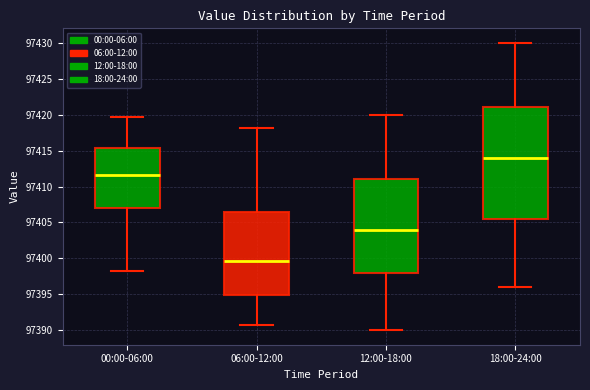

Comparing the boxes themselves (not the whiskers), which one is the tallest?

18:00-24:00